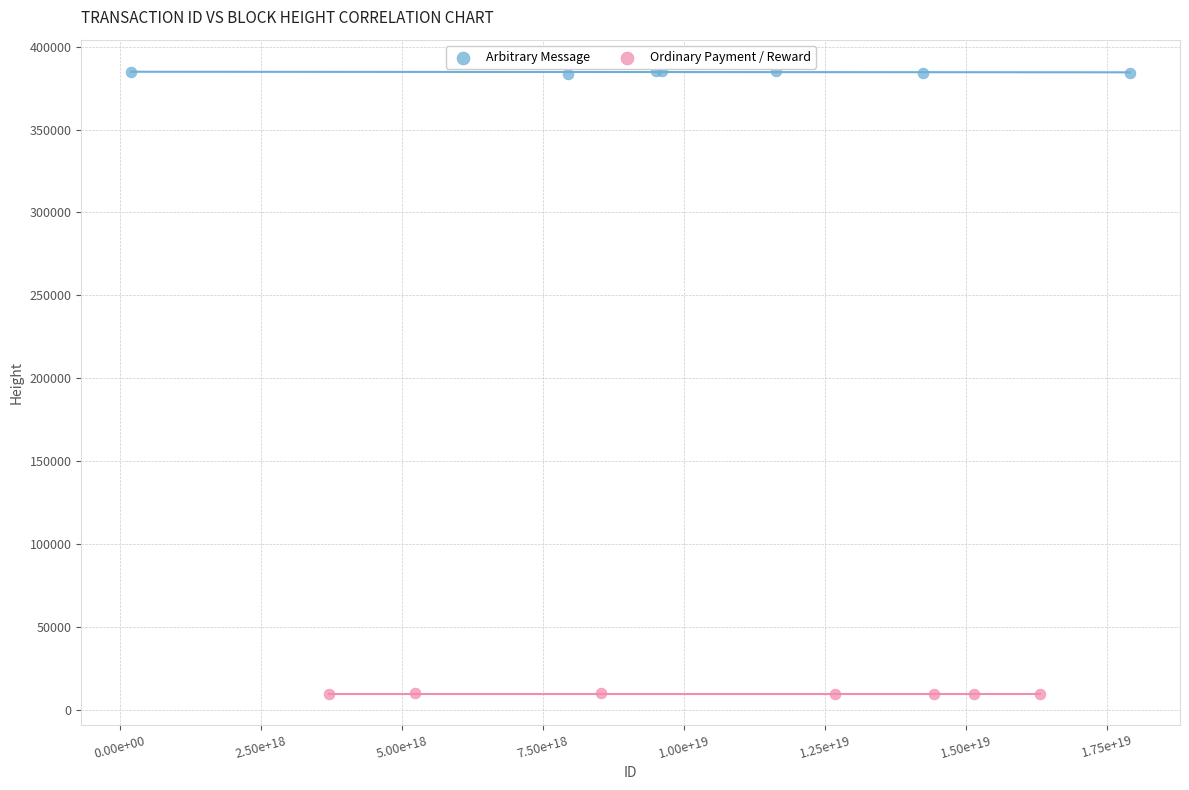

What are all the series names shown in the legend?

Arbitrary Message, Ordinary Payment / Reward